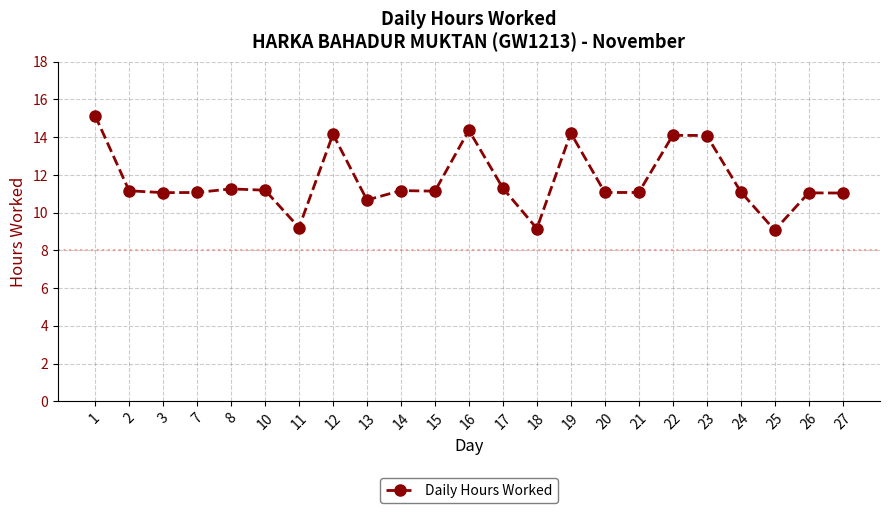

True or false: there are more than 2 points higher than both neighbors.

True